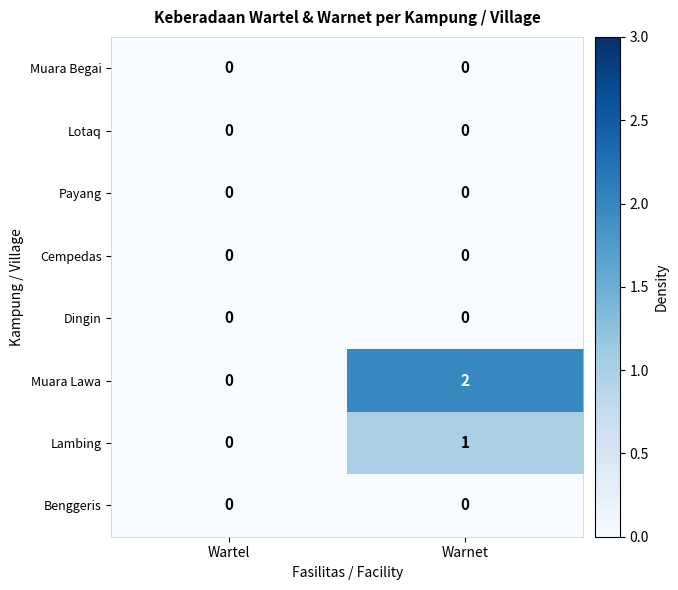

Which label corresponds to the largest value in the chart?

Warnet